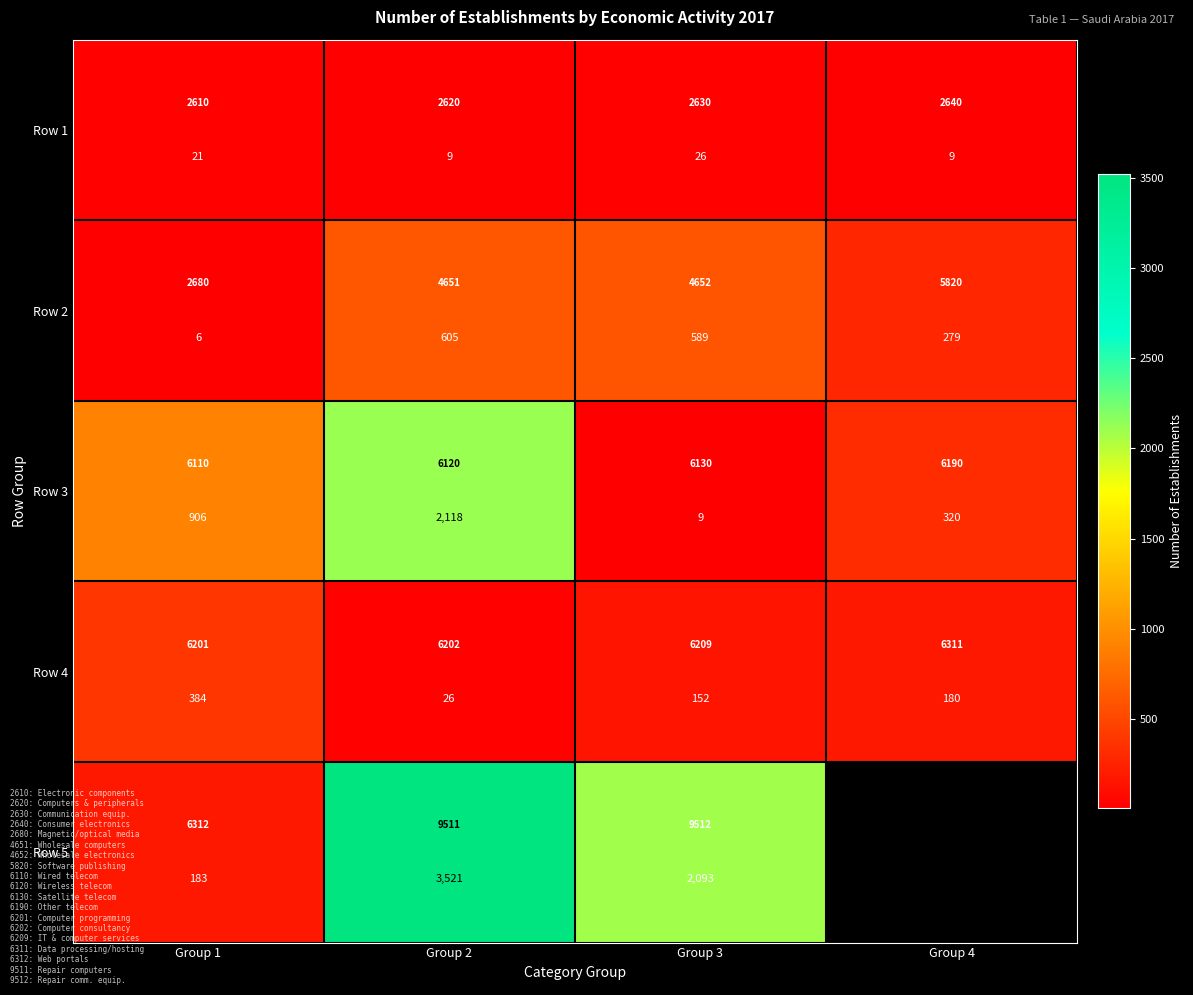

Count the number of categories in the chart.

4